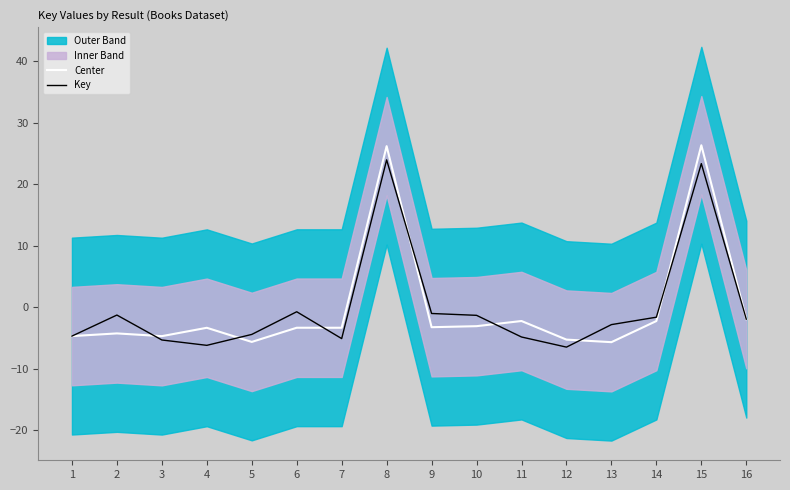

In Center, how many points are lower than both neighbors (excluding endpoints)?

5